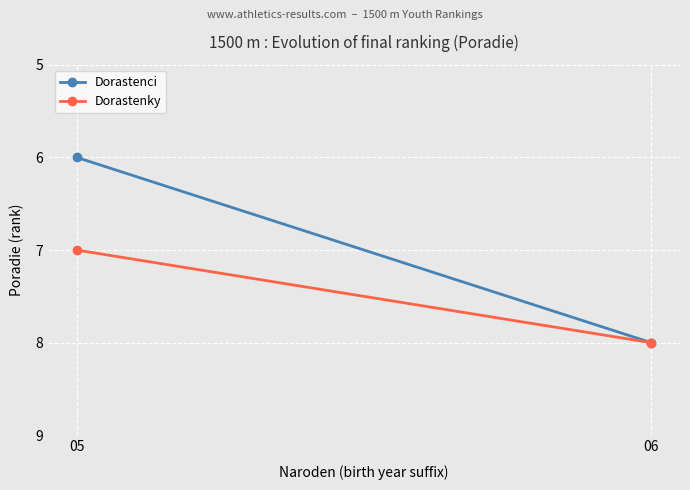

How many series are shown in this chart?

2